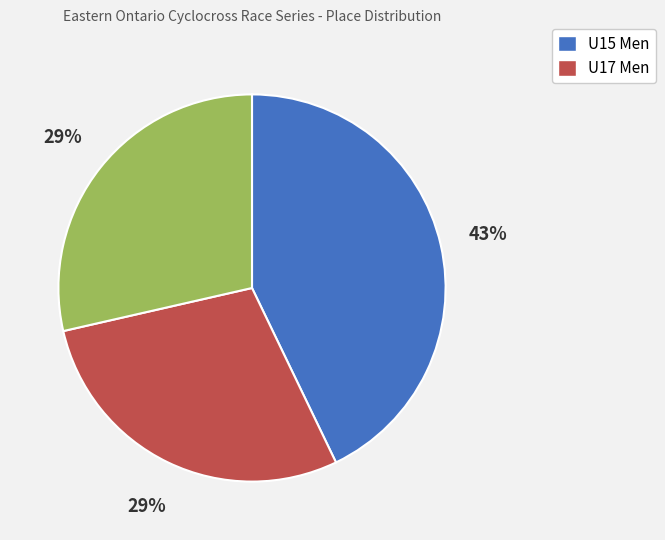

To the nearest percent, what is the average slice percentage?

33%